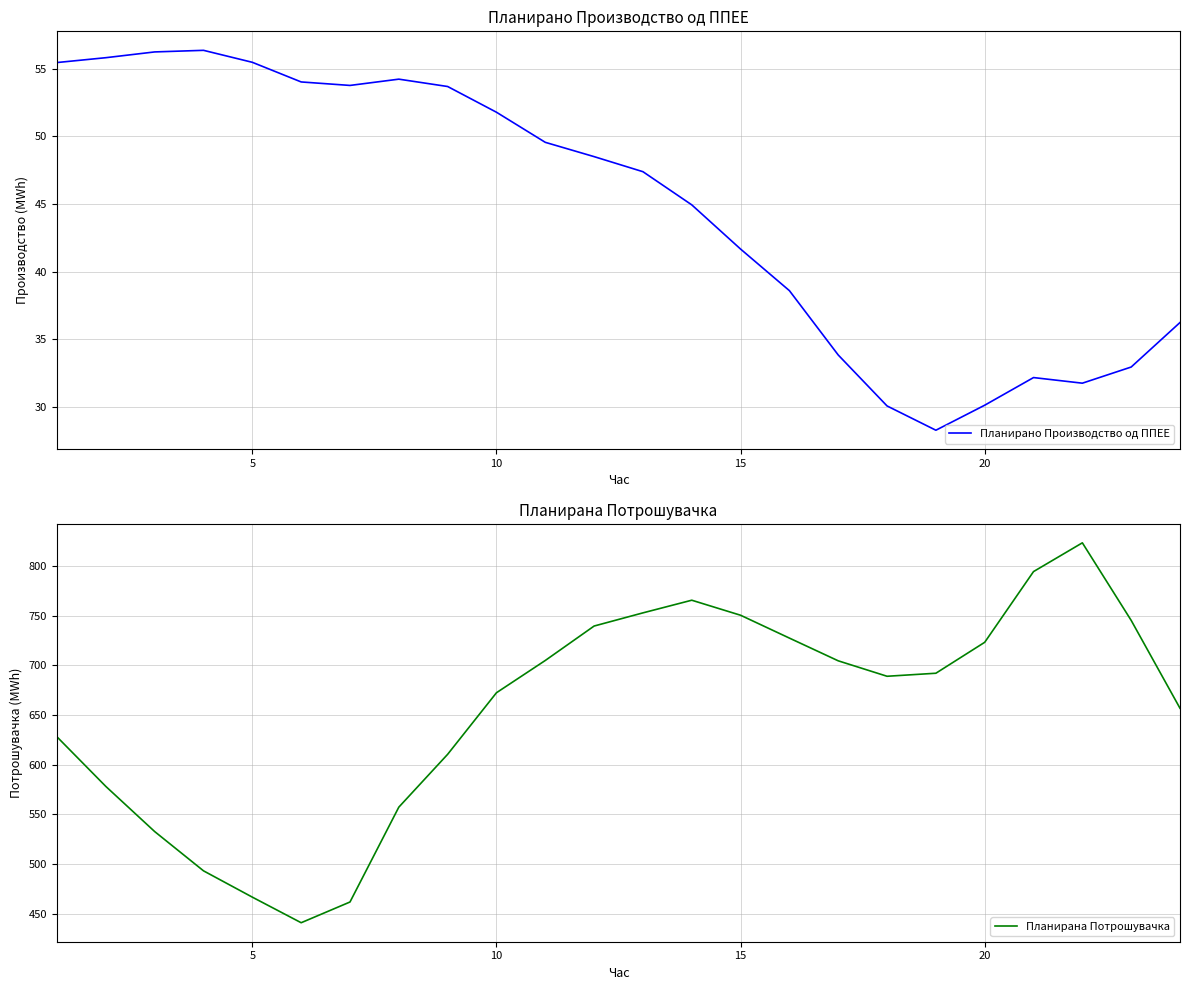

How many data points in Планирано Производство од ППЕЕ are above 48?

12